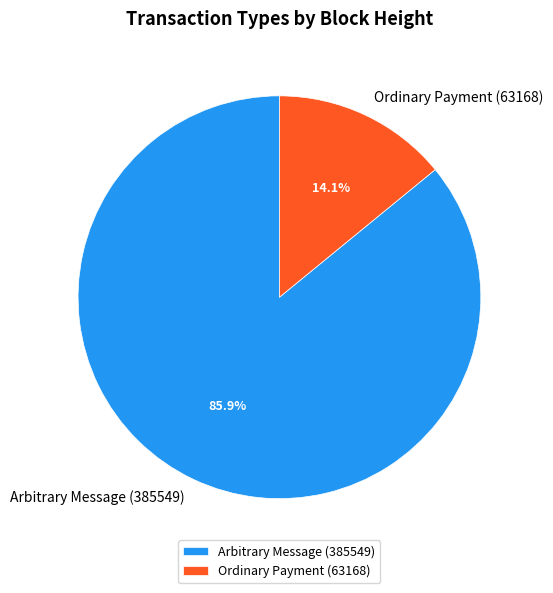

To the nearest percent, what percentage of the pie is Arbitrary Message (385549)?

86%